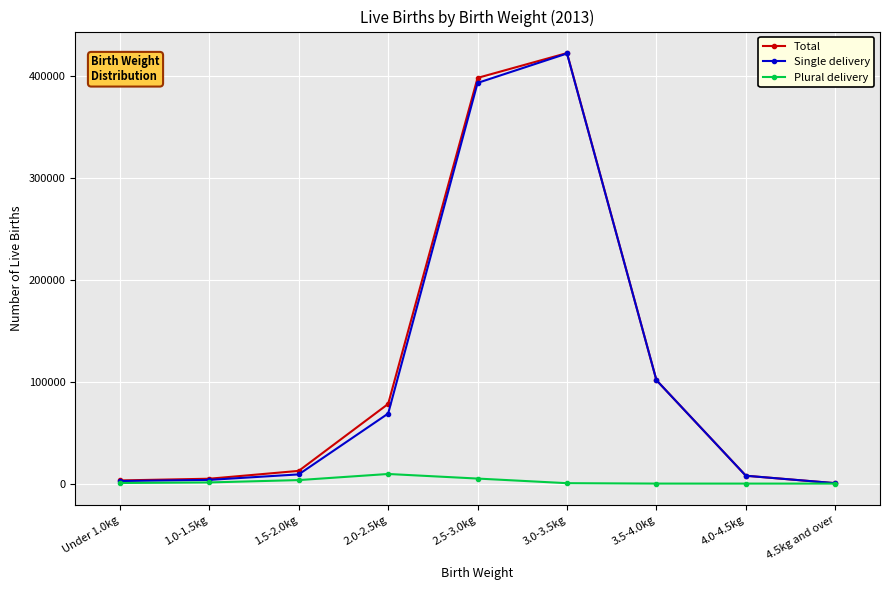

What is the label of the 5th point from the right?

2.5-3.0kg